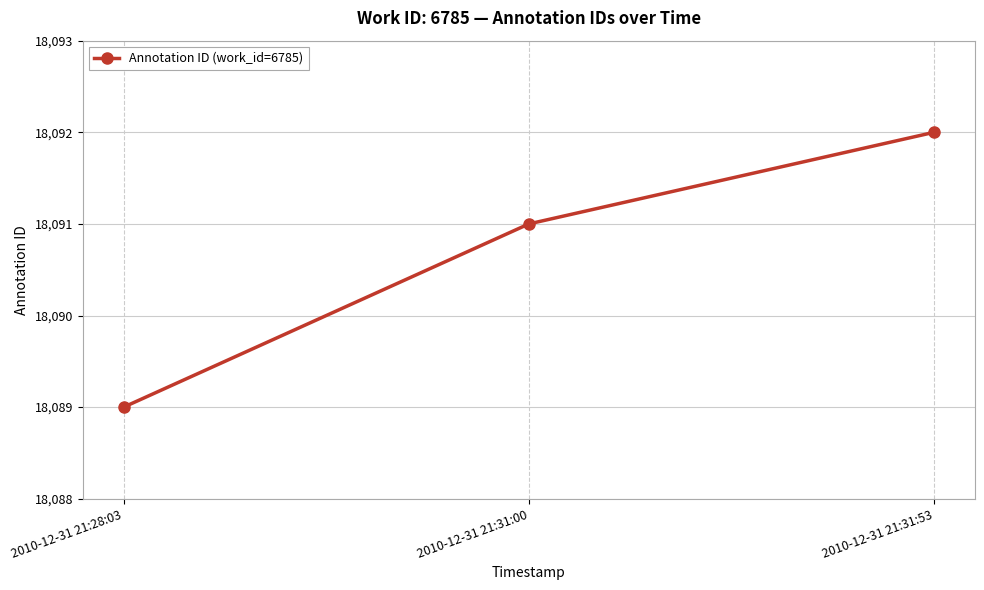

What is the change in value from 2010-12-31 21:28:03 to 2010-12-31 21:31:00?

+2